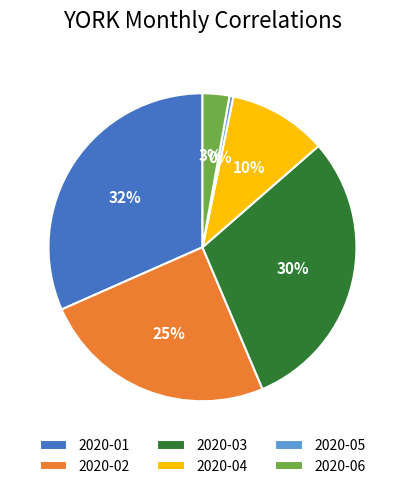

What is the smallest slice in the pie chart?

2020-05